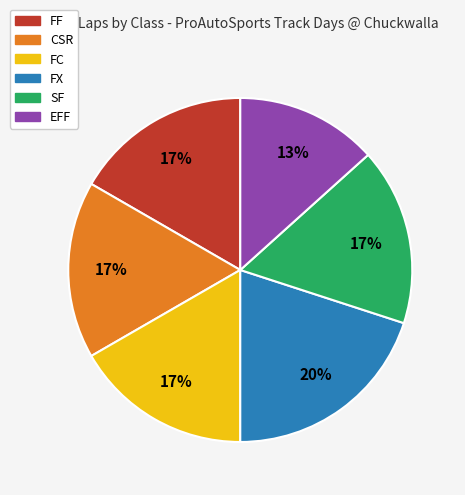

Is the sum of CSR and SF greater than half?

No